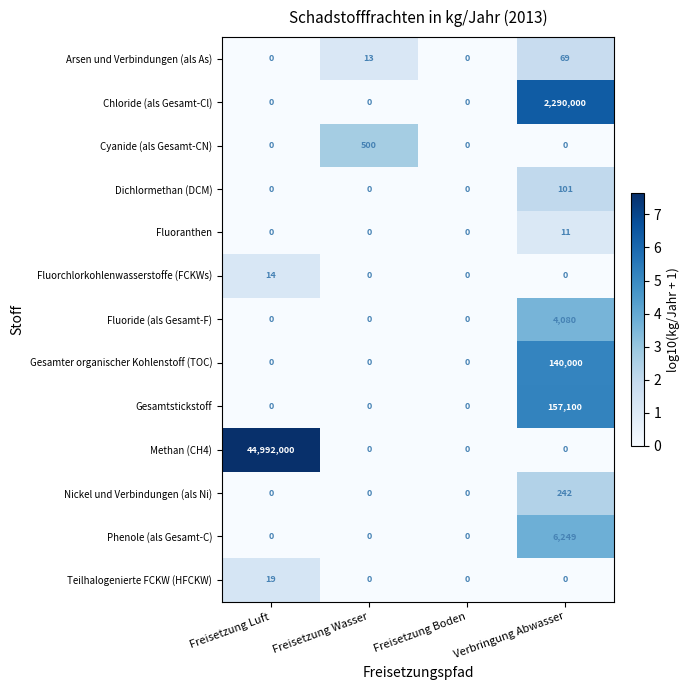

Which label corresponds to the largest value in the chart?

Freisetzung Luft